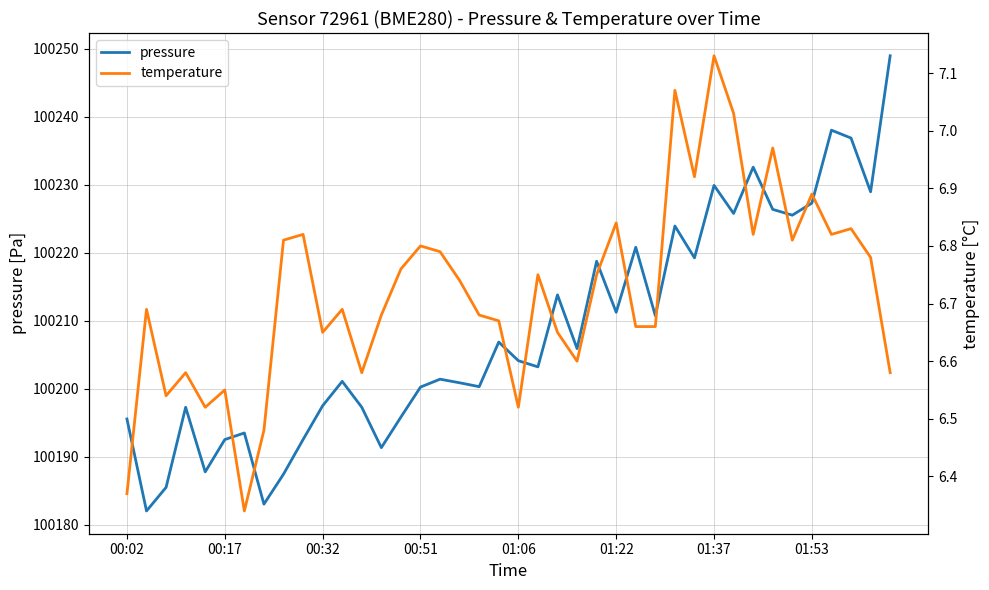

What is the sum of all pressure values?

4008342.1